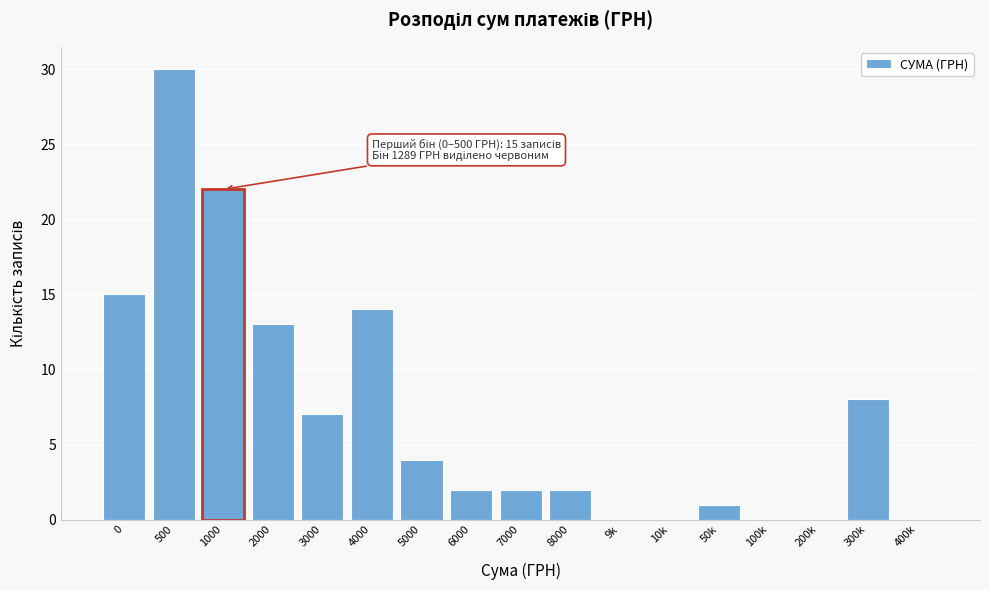

Reading left to right, list all the values displayed in this chart.

0=15	500=30	1000=22	2000=13	3000=7	4000=14	5000=4	6000=2	7000=2	8000=2	9k=0	10k=0	50k=1	100k=0	200k=0	300k=8	400k=0